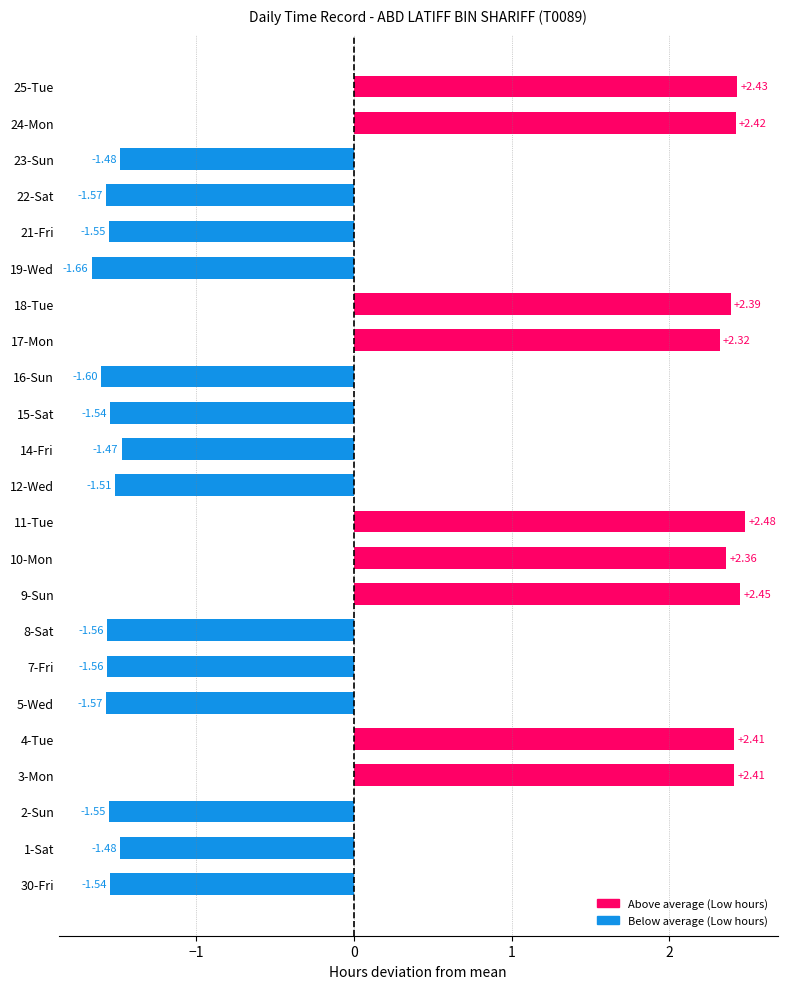

Between 23-Sun and 24-Mon, which is larger?

24-Mon